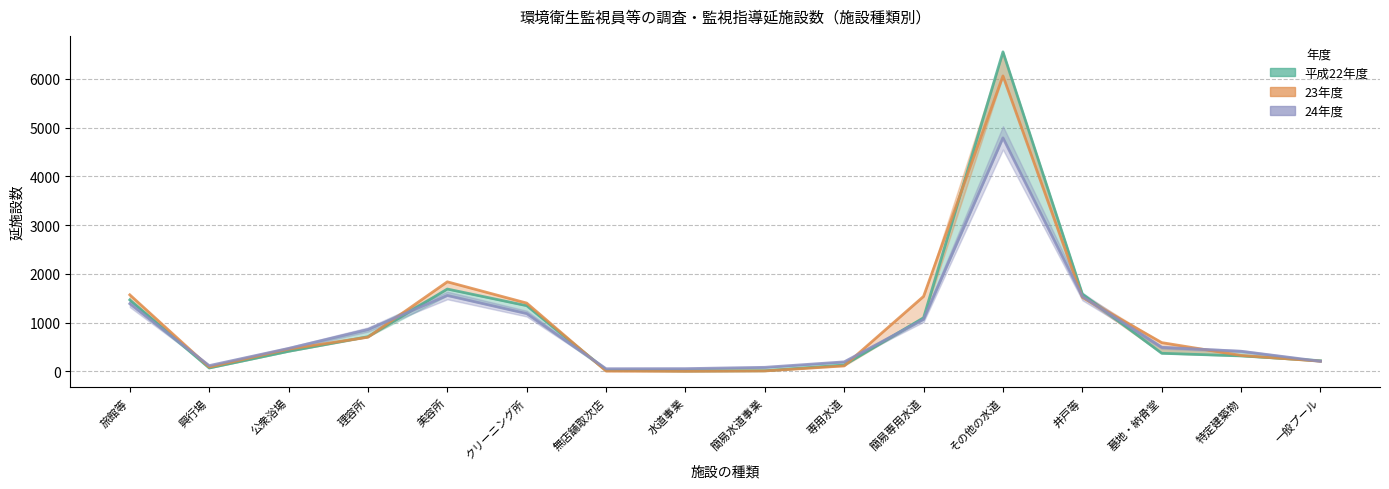

Rank the series by their average value, from lowest to highest.

24年度, 平成22年度, 23年度